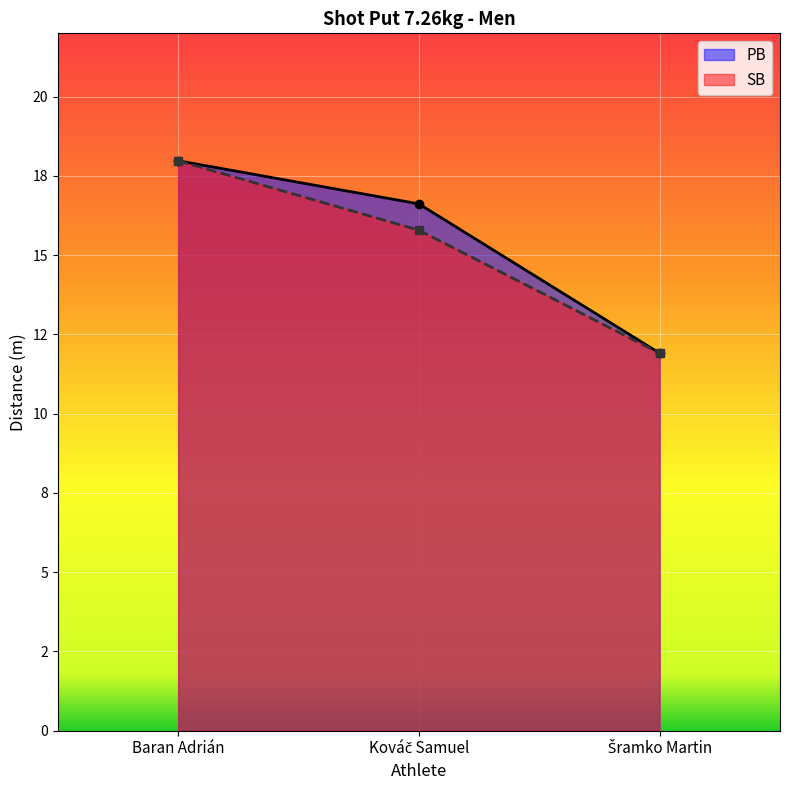

List the series in order of their overall mean, highest first.

PB, SB